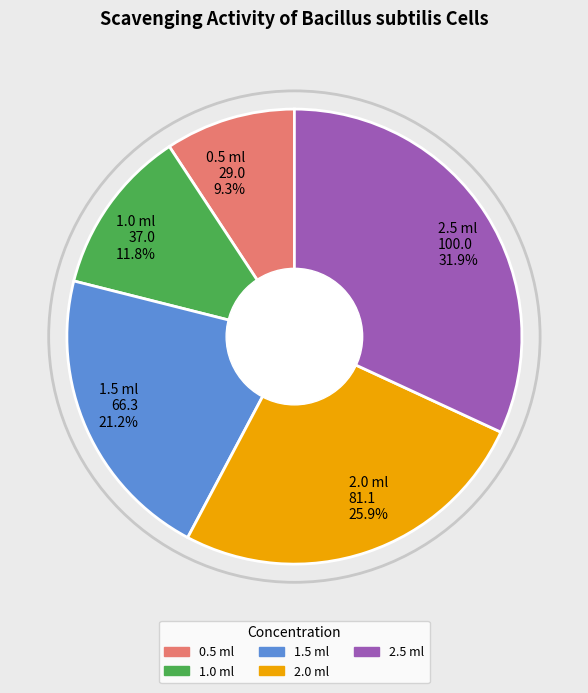

To the nearest percent, what is the difference between the 0.5 ml and 2.0 ml slice percentages?

17%